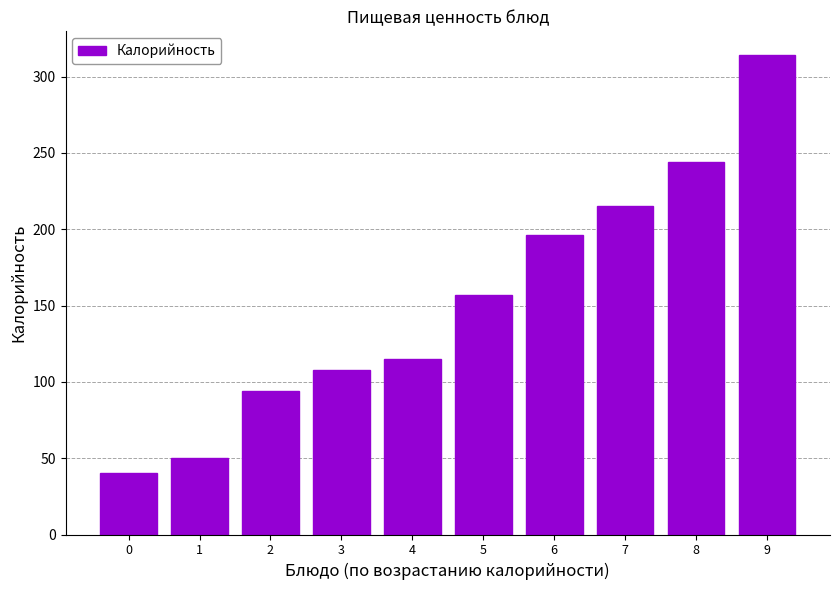

What is the approximate value at 6?

196